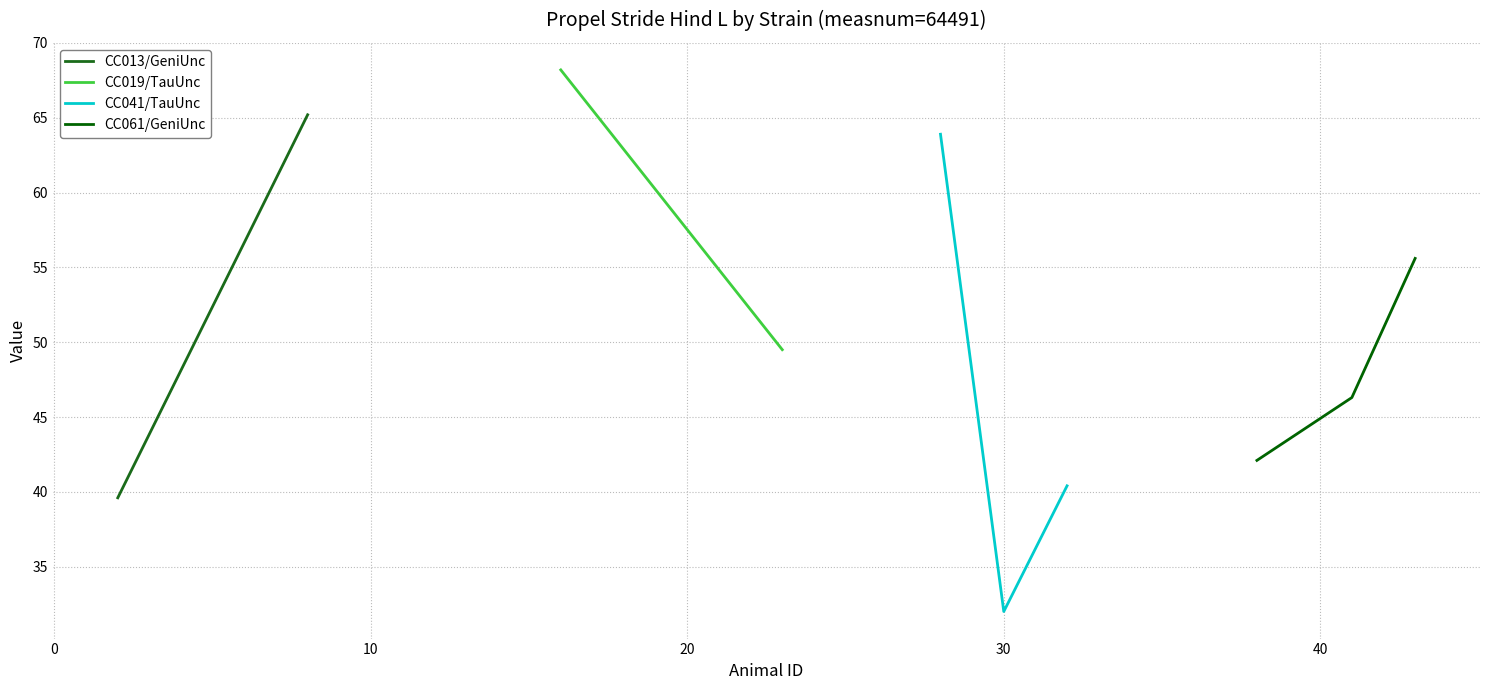

Which series has the largest range (max minus min)?

CC041/TauUnc